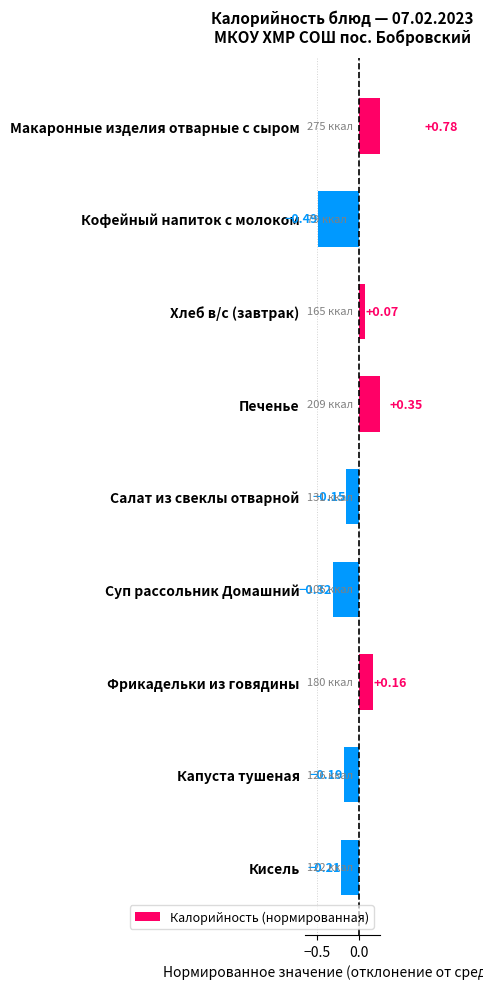

What value does the data have at Кисель?

-0.2